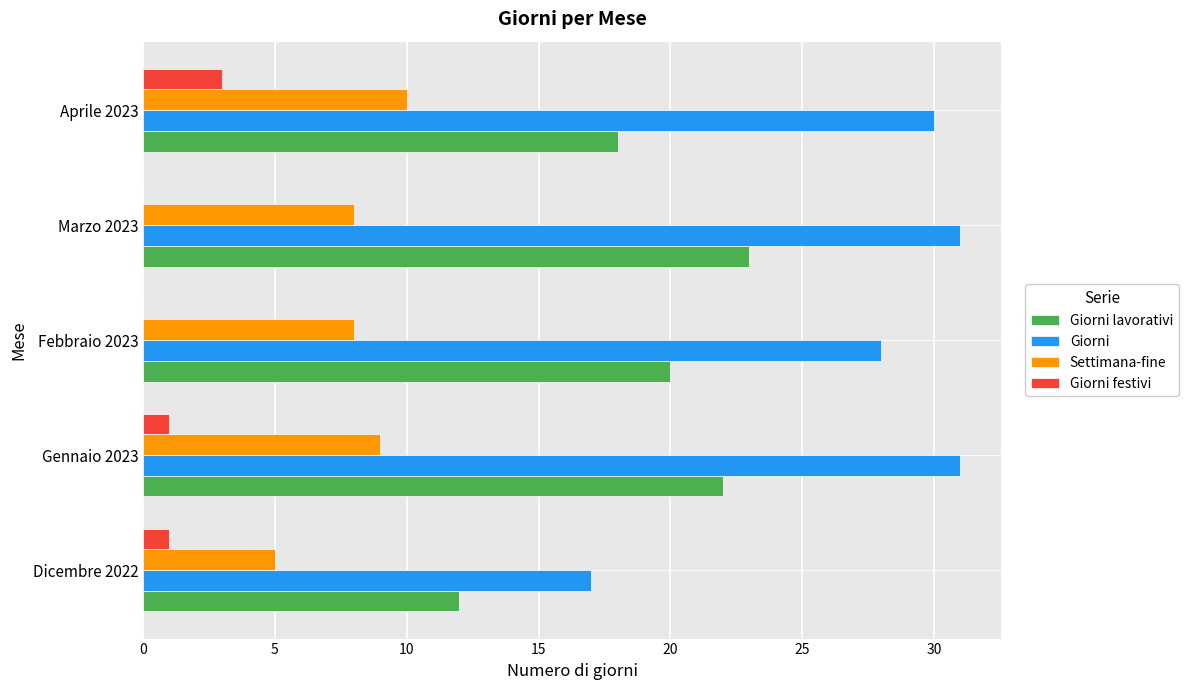

Is it true that Settimana-fine equals 10 at Aprile 2023?

True